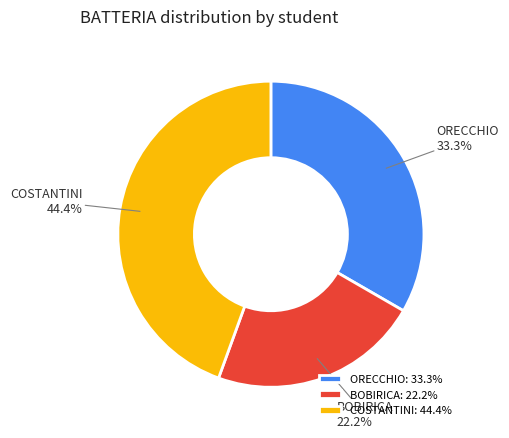

Is it true that ORECCHIO is 33% of the pie?

True